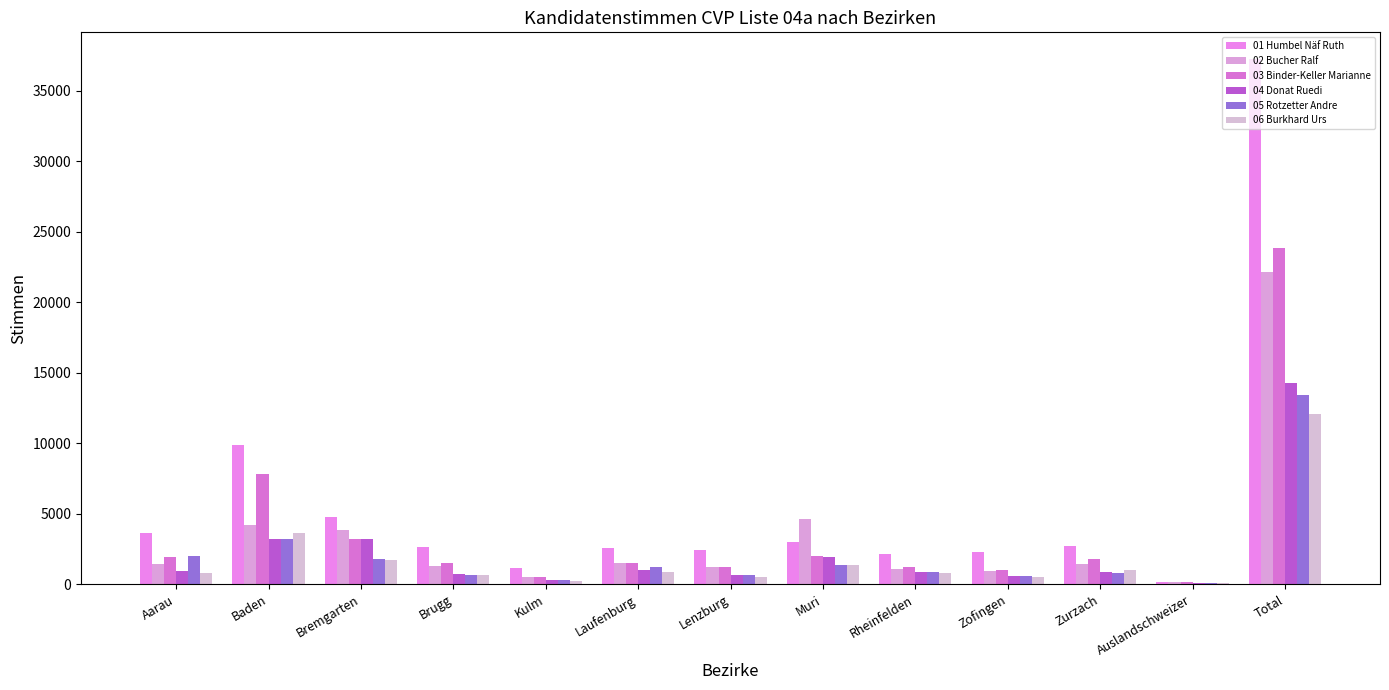

Which series has the widest spread of values?

01 Humbel Näf Ruth